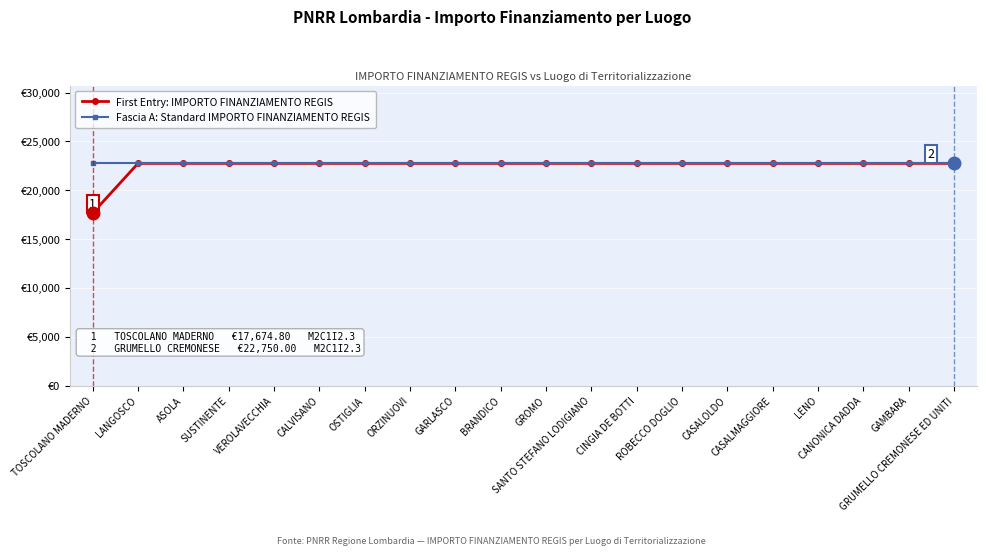

Reading left to right, what are all the values shown in this chart?

First Entry: IMPORTO FINANZIAMENTO REGIS: 17674.8	22750.0	22750.0	22750.0	22750.0	22750.0	22750.0	22750.0	22750.0	22750.0	22750.0	22750.0	22750.0	22750.0	22750.0	22750.0	22750.0	22750.0	22750.0	22750.0
Fascia A: Standard IMPORTO FINANZIAMENTO REGIS: 22750.0	22750.0	22750.0	22750.0	22750.0	22750.0	22750.0	22750.0	22750.0	22750.0	22750.0	22750.0	22750.0	22750.0	22750.0	22750.0	22750.0	22750.0	22750.0	22750.0